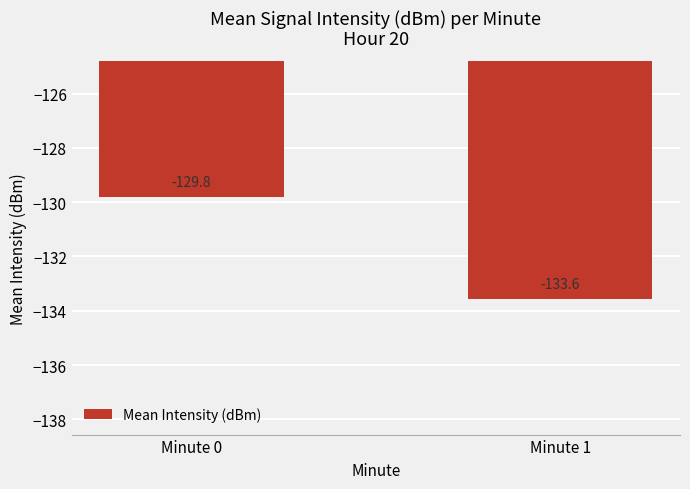

Rank the categories by value from highest to lowest.

Minute 0, Minute 1